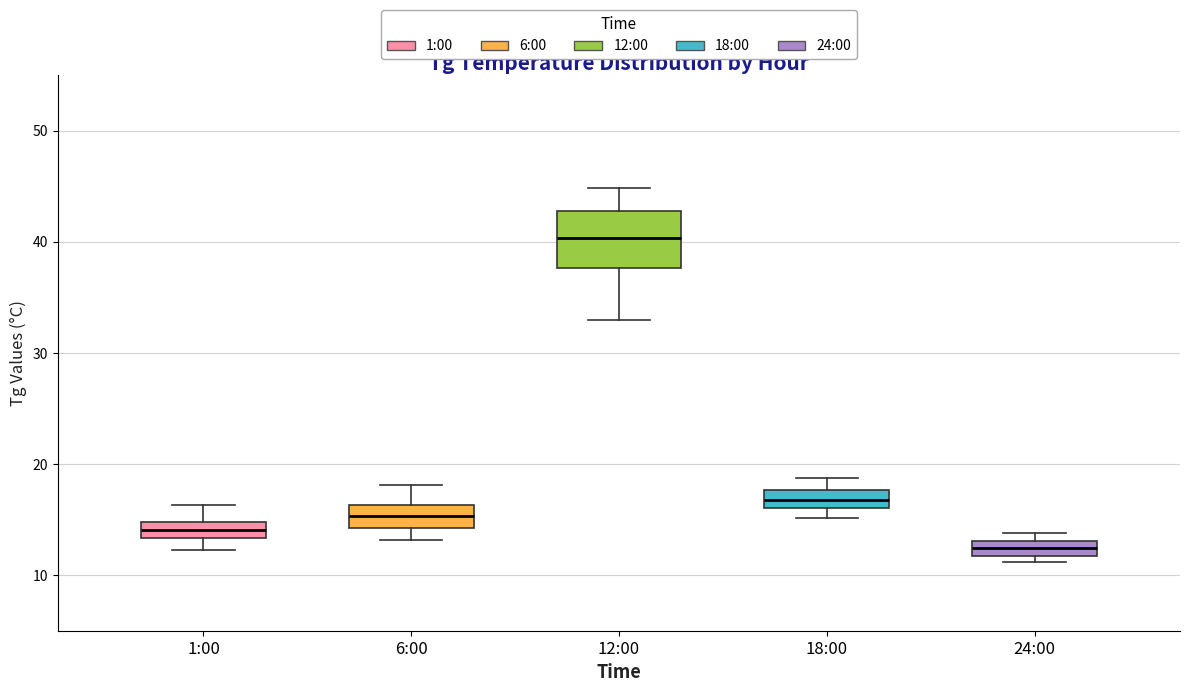

Which box is the tallest, from its lower edge to its upper edge?

12:00